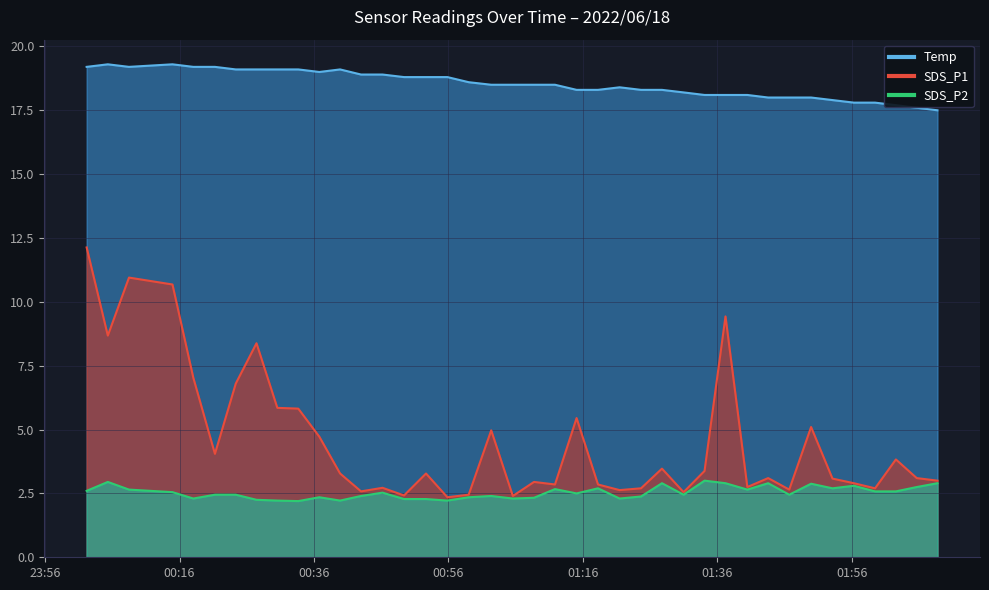

How many values in the SDS_P1 series are below 3?

16